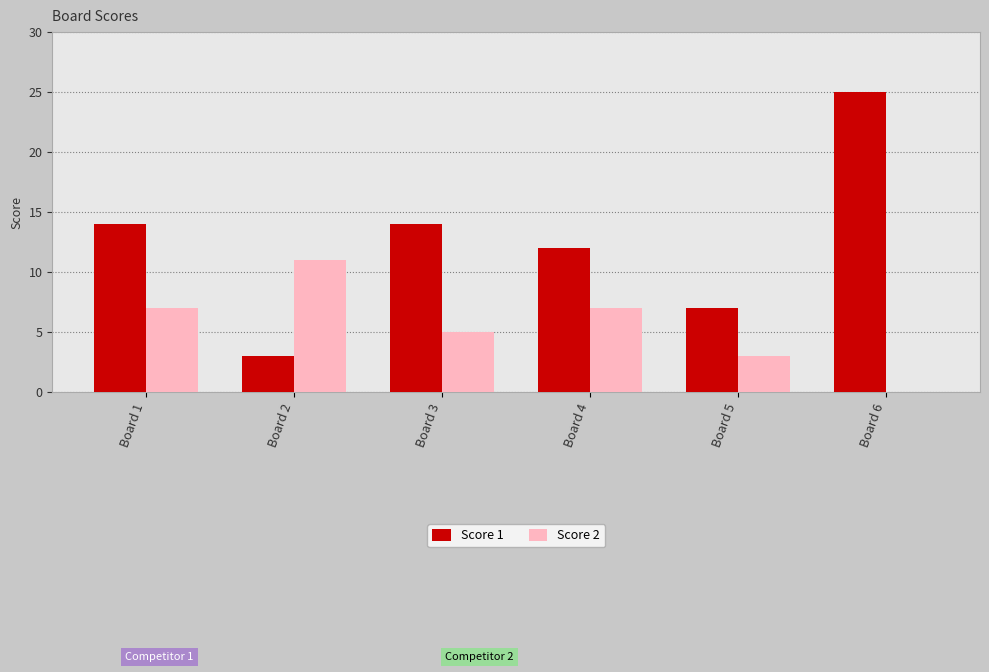

Count the number of categories in the chart.

6